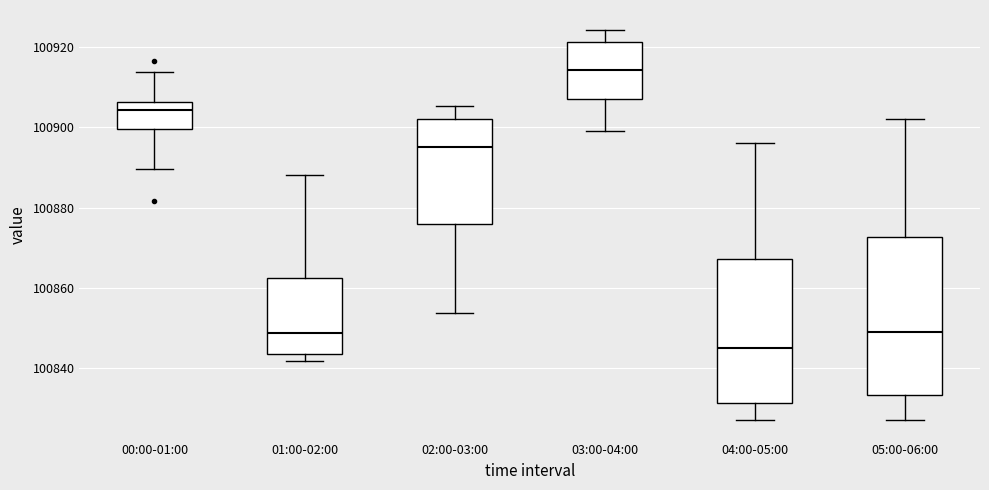

Reading left to right, read every box against the y-axis: the position of its median line, the range the box covers, and the ends of its whiskers. The values are not printed on the chart, so give them approximately, as read against the axis.

00:00-01:00: median 100904, box 100900 to 100906, whiskers 100890 to 100914
01:00-02:00: median 100848, box 100844 to 100862, whiskers 100842 to 100888
02:00-03:00: median 100896, box 100876 to 100902, whiskers 100854 to 100906
03:00-04:00: median 100914, box 100908 to 100922, whiskers 100900 to 100924
04:00-05:00: median 100846, box 100832 to 100868, whiskers 100828 to 100896
05:00-06:00: median 100848, box 100834 to 100872, whiskers 100828 to 100902